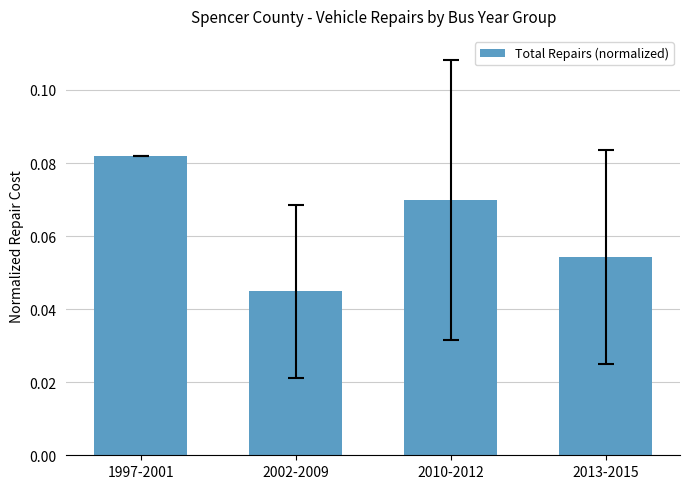

What is the sum of all values?

0.3